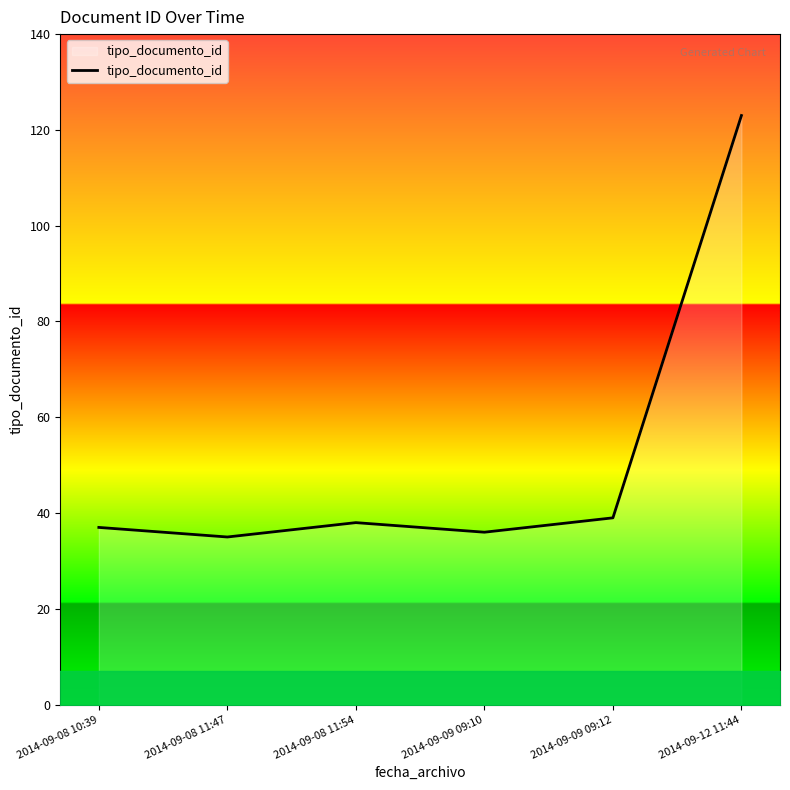

What position from the right is 2014-09-08 11:54?

4